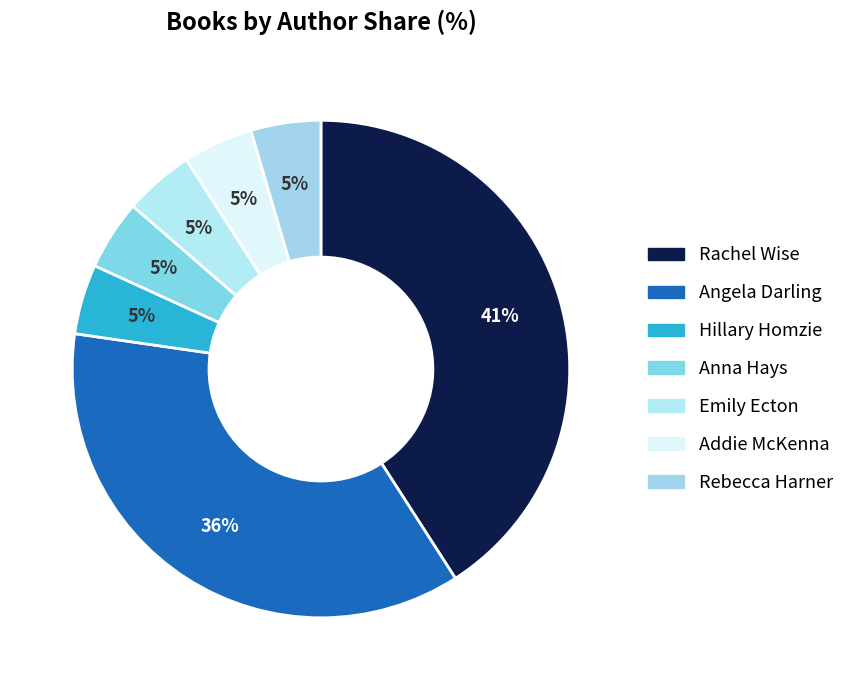

What percentage is the Hillary Homzie slice, to the nearest percent?

5%